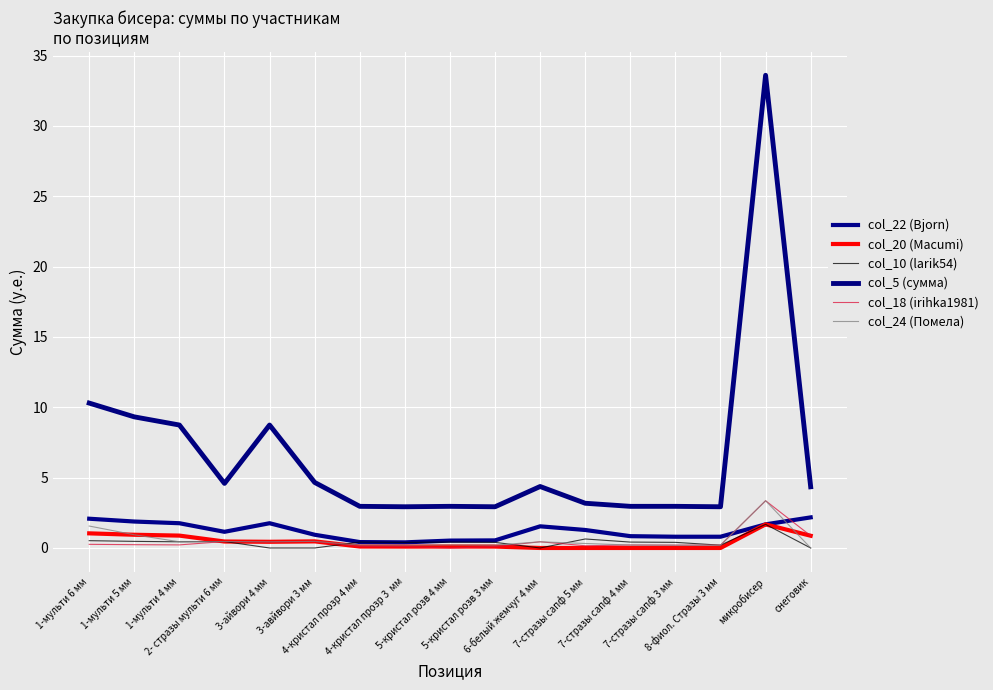

The value of col_10 (larik54) at 5-кристал розв 4 мм is 0.7. True or false?

False